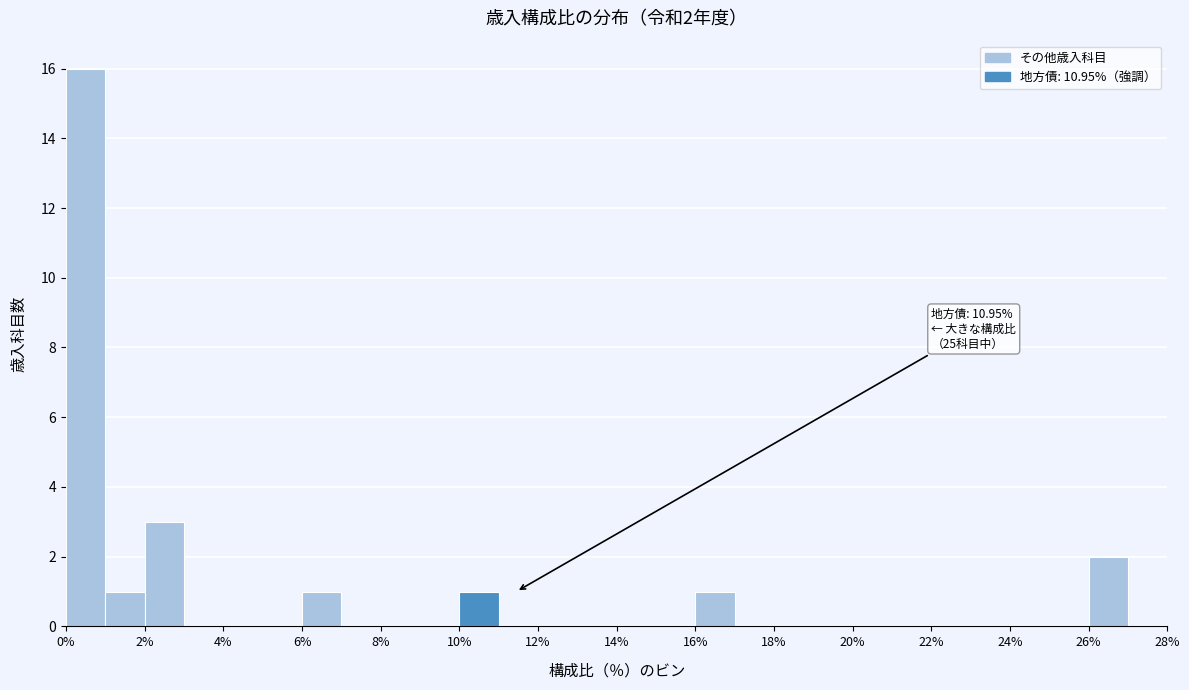

Which range on the x-axis has the tallest bar?

0 to 1